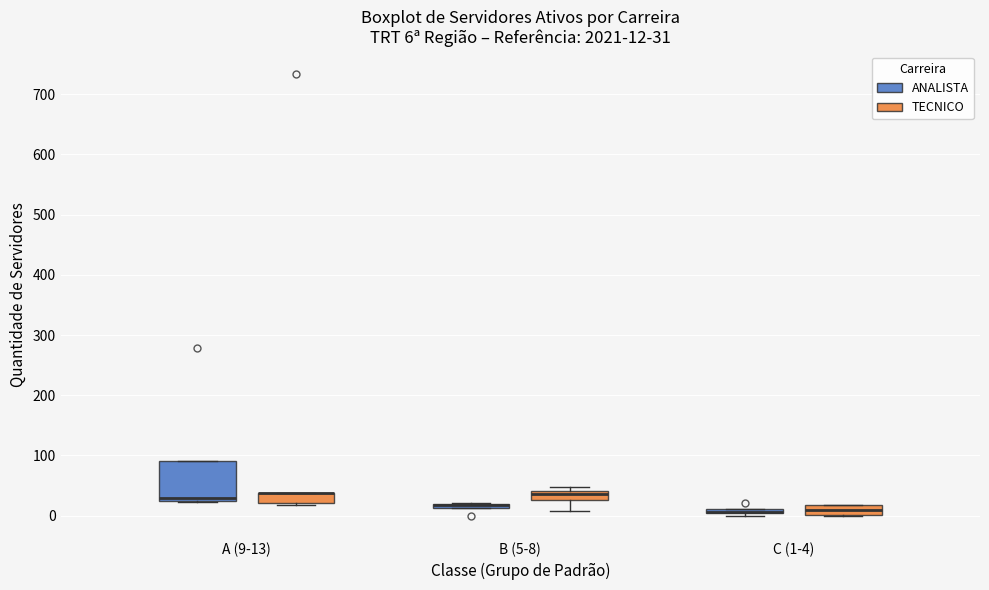

Which box is the tallest, from its lower edge to its upper edge?

A (9-13) (ANALISTA)